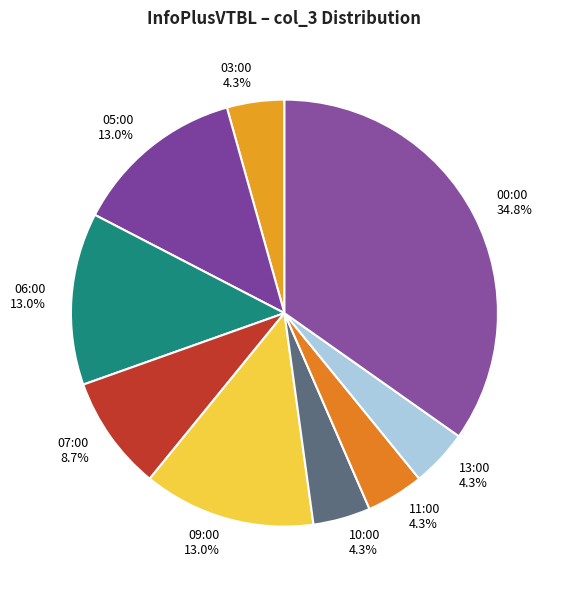

What is the largest slice in the pie chart?

00:00